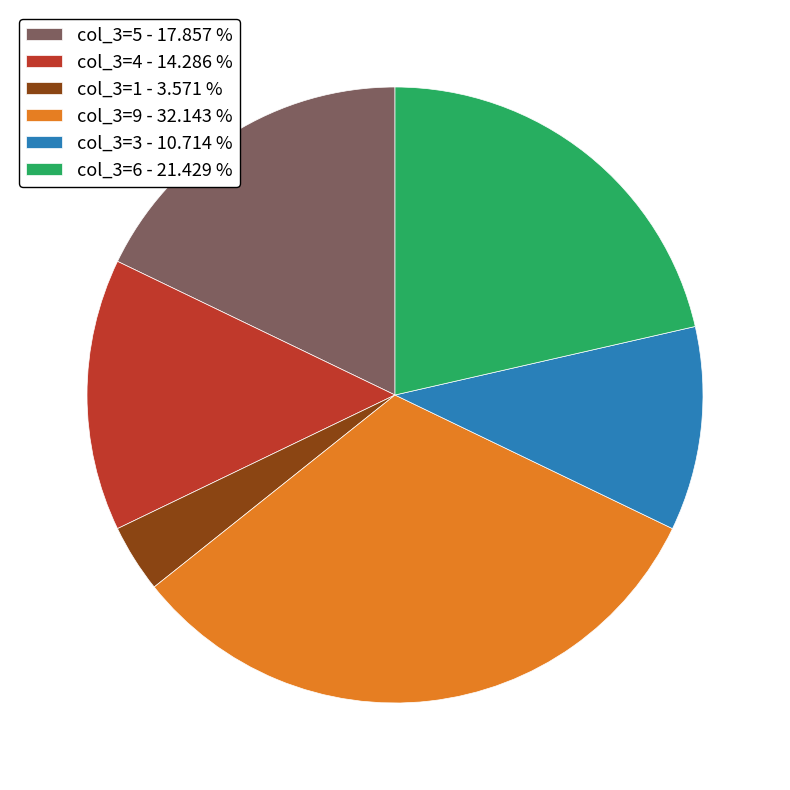

Which slice is the smallest?

col_3=1